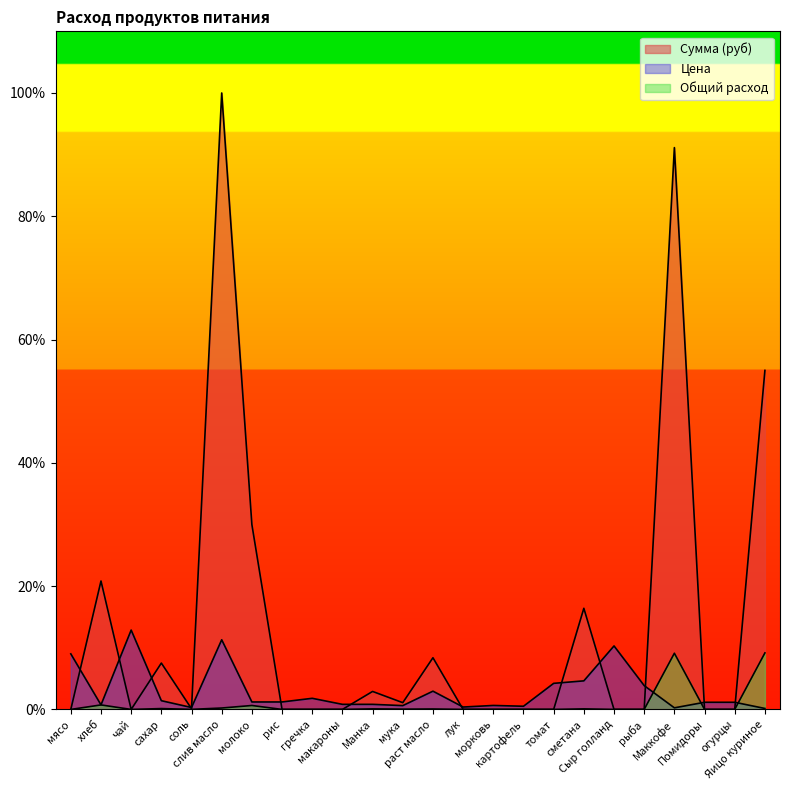

Where is the first local maximum for Цена?

чай